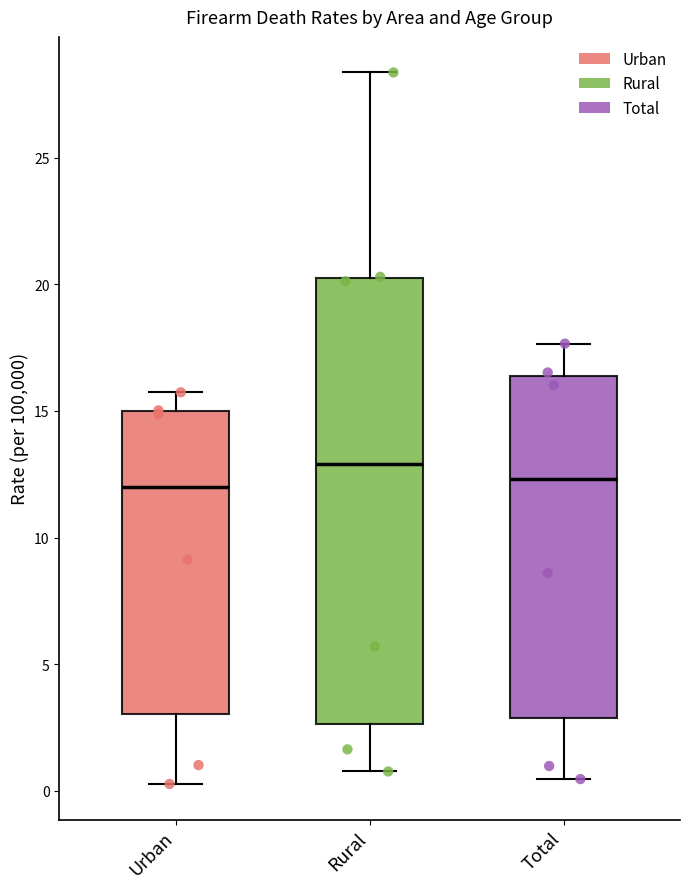

Reading left to right, transcribe this box plot: for each box, give where its median line is, the range the box spans, and where its two whiskers end, as read against the y-axis. The values are not printed on the chart, so give them approximately, as read against the axis.

Urban: median 12.0, box 3.0 to 15.0, whiskers 0.5 to 15.5
Rural: median 13.0, box 2.5 to 20.5, whiskers 1.0 to 28.5
Total: median 12.5, box 3.0 to 16.5, whiskers 0.5 to 17.5